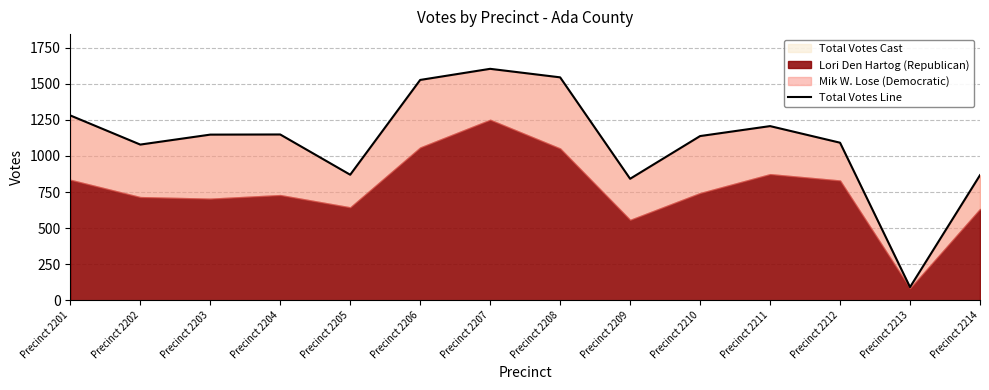

What value does the data have at Precinct 2206, to the nearest 50?

1550